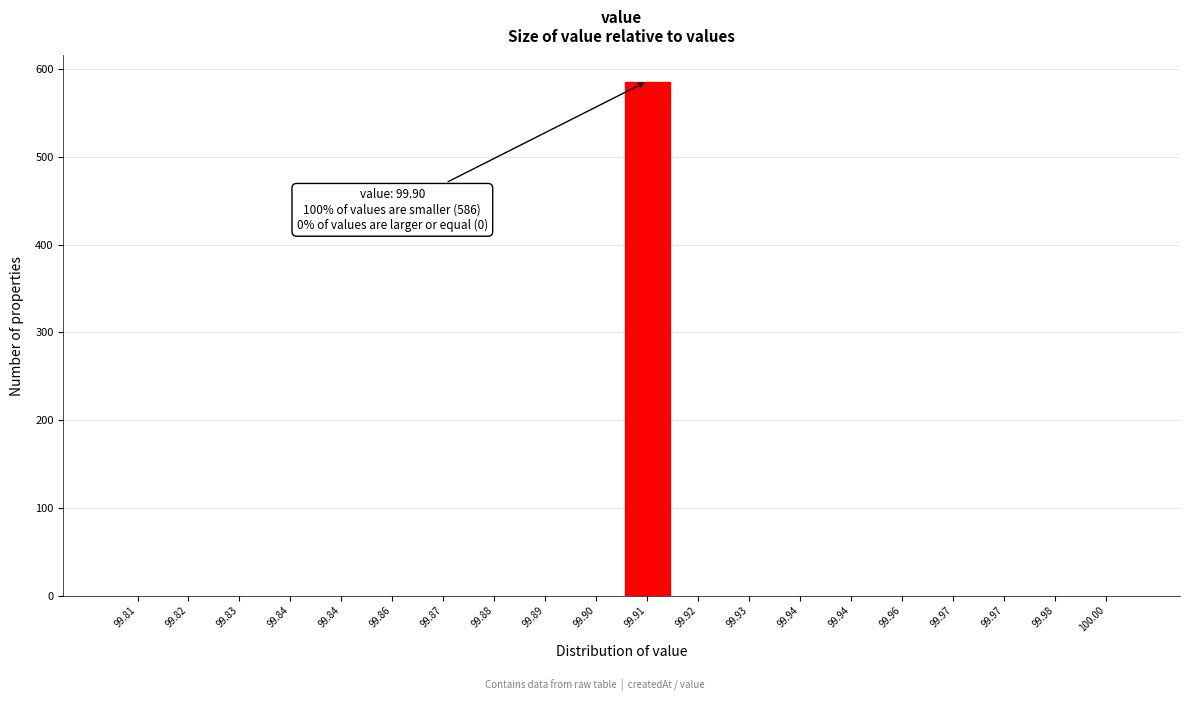

Are the bars horizontal?

No